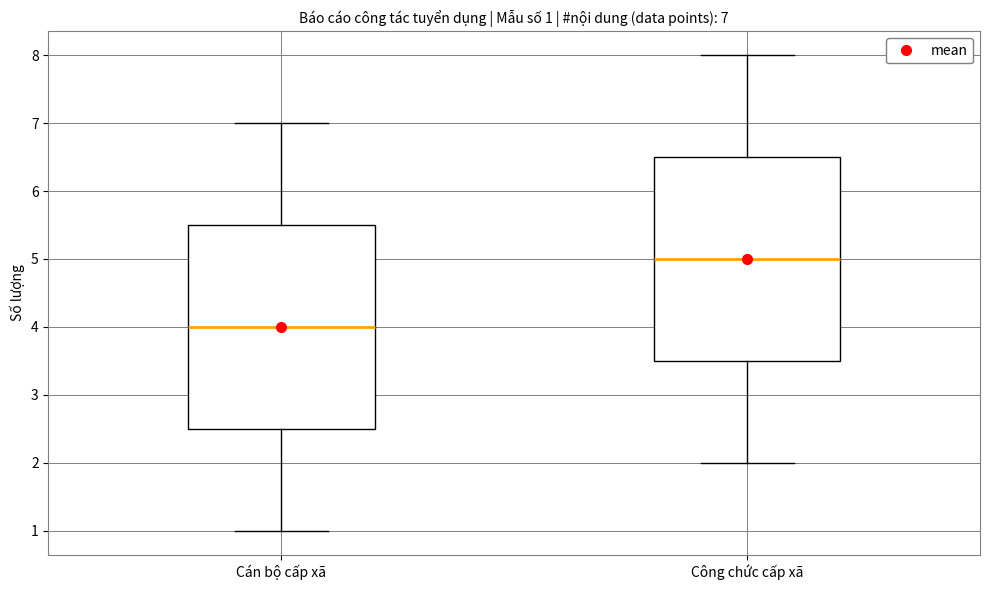

Which box's median line is the highest?

Công chức cấp xã